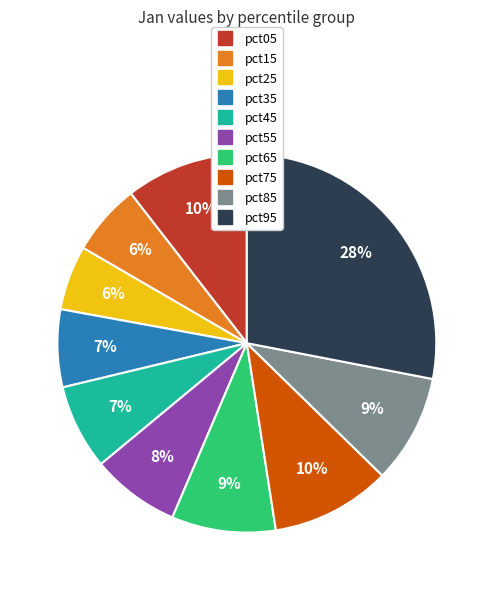

Which category has the biggest portion of the pie?

pct95